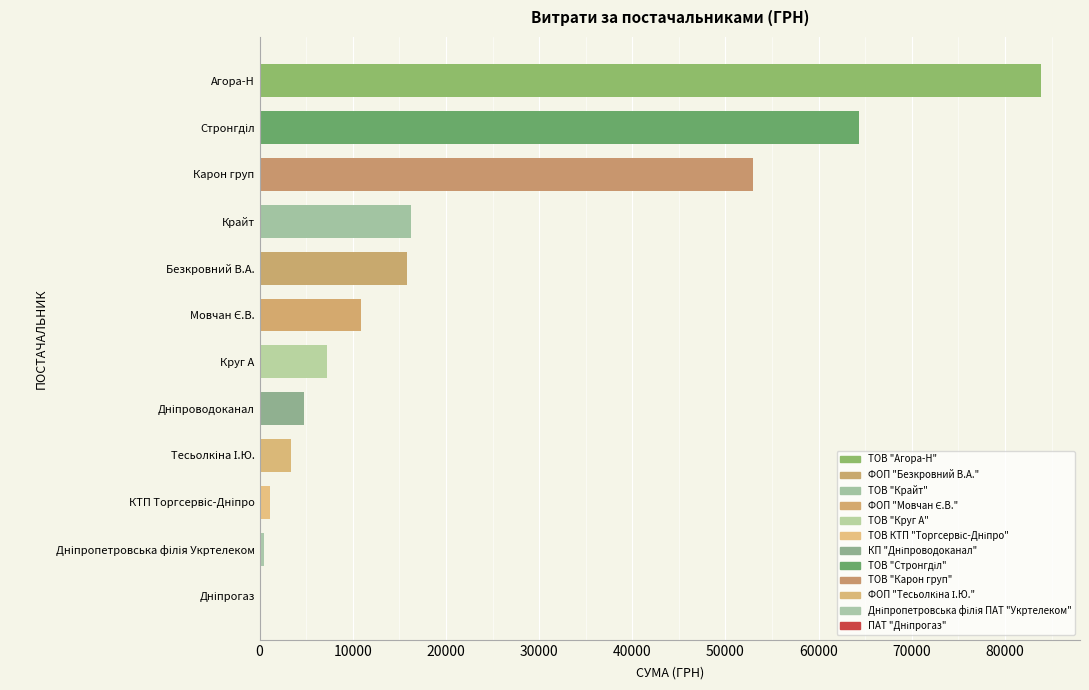

Where is the data nearest to the value 42018?

Карон груп